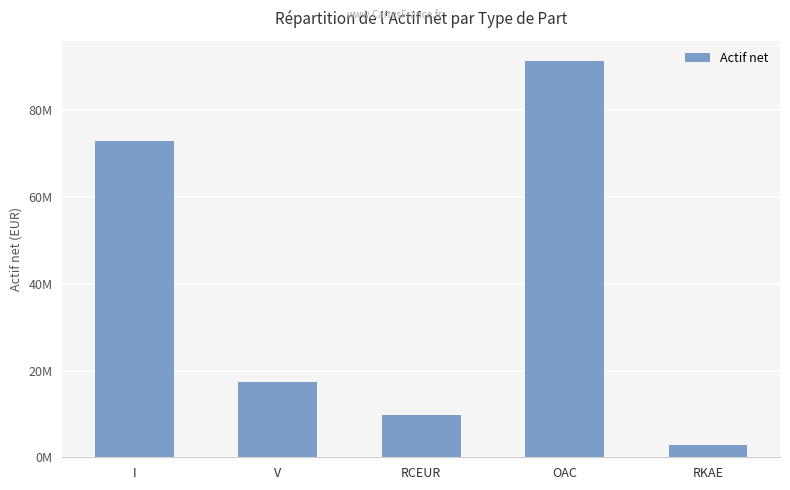

Are the bars grouped side by side (vs. stacked)?

No